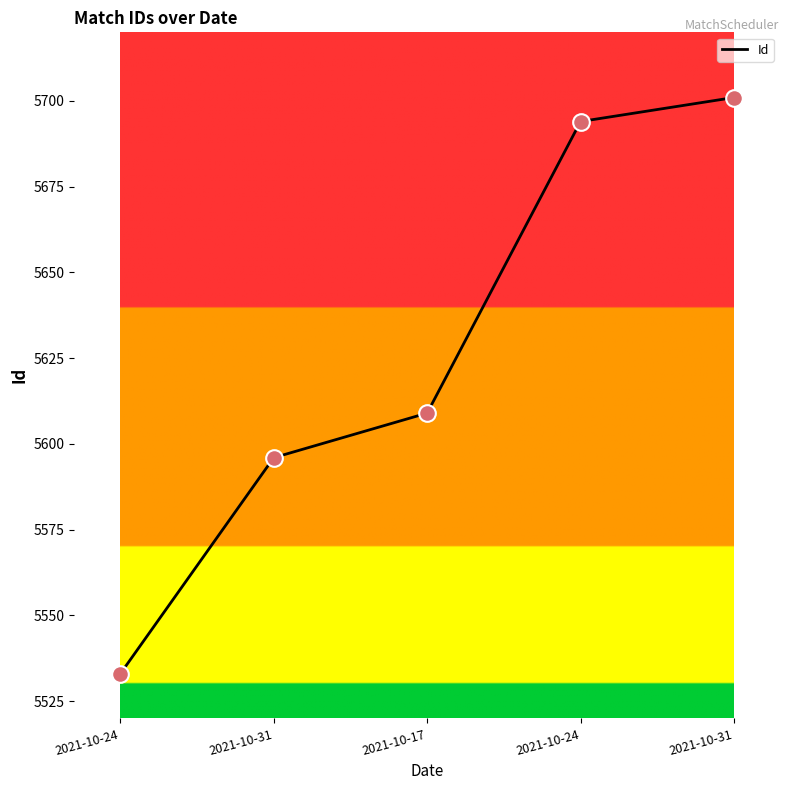

Which has a higher value, 2021-10-17 or 2021-10-24?

2021-10-17